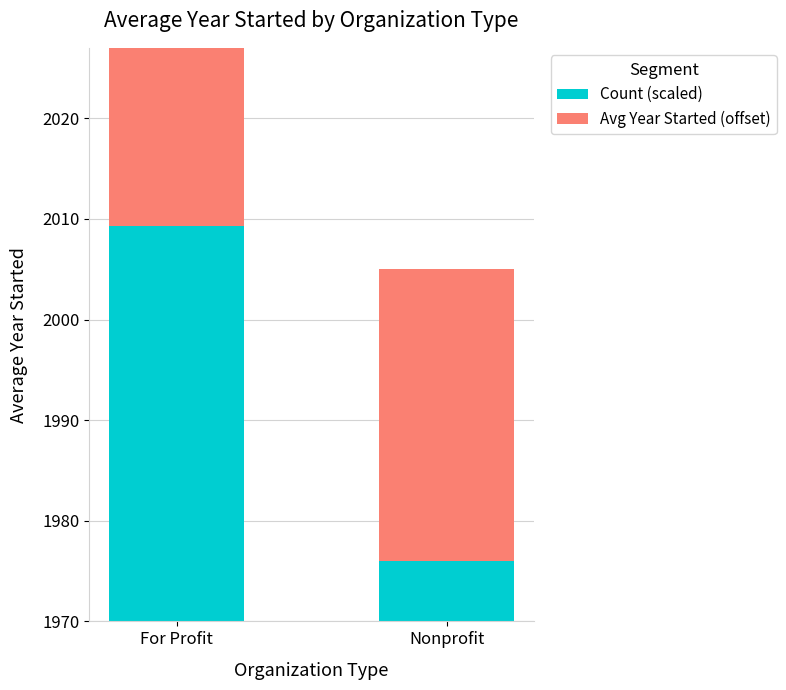

What are all the series names shown in the legend?

Count (scaled), Avg Year Started (offset)